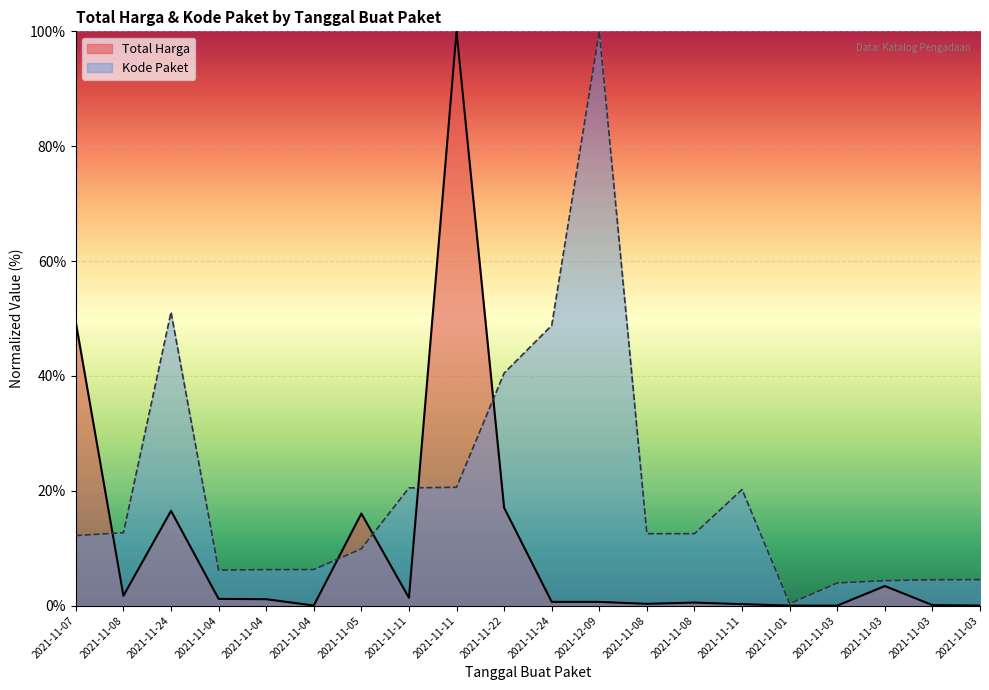

What is the approximate value of Total Harga at 2021-11-05?

0.2